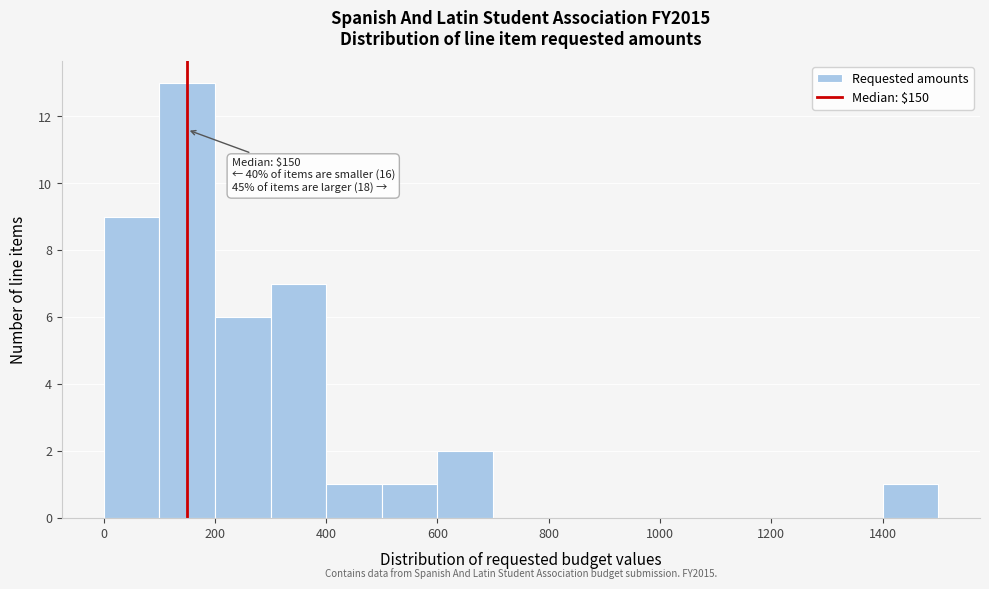

Over which range of the x-axis is the bar tallest?

100 to 200